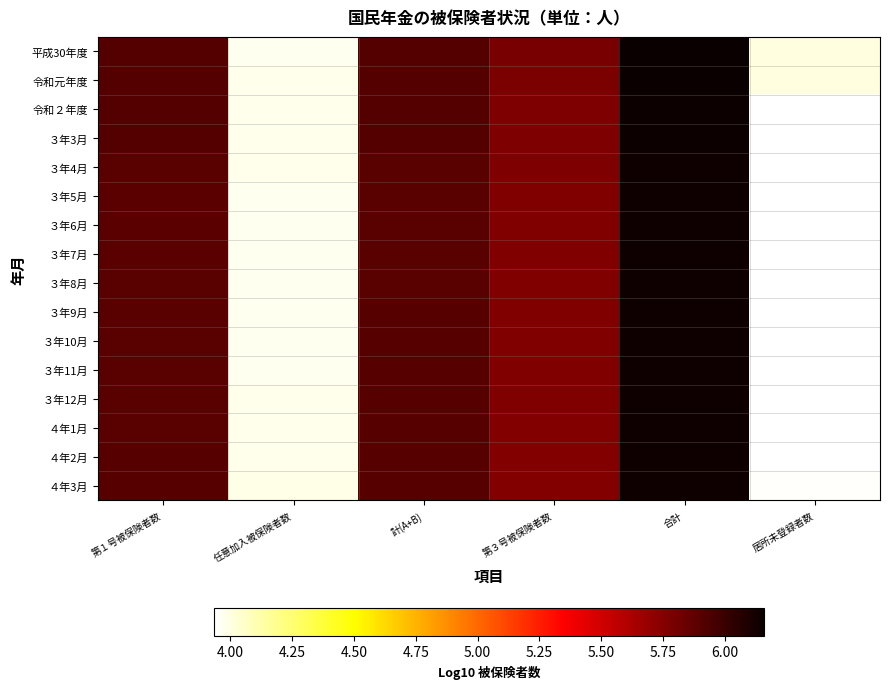

What is the difference between the highest and lowest values at 居所未登録者数?

0.1